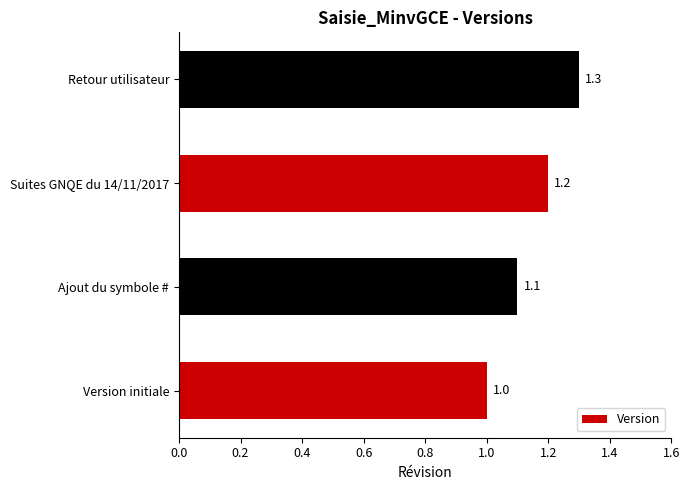

What is the smallest value displayed?

1.0